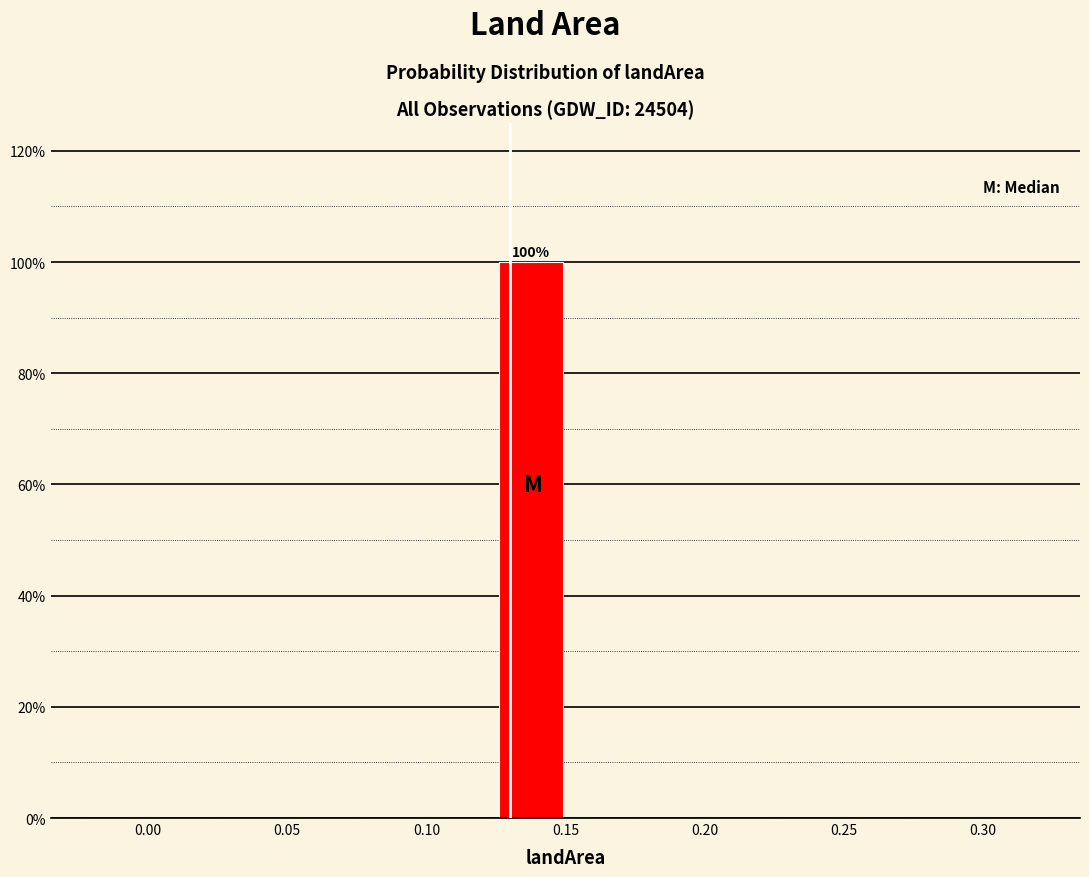

Over which range of the x-axis is the bar tallest?

0.125 to 0.150